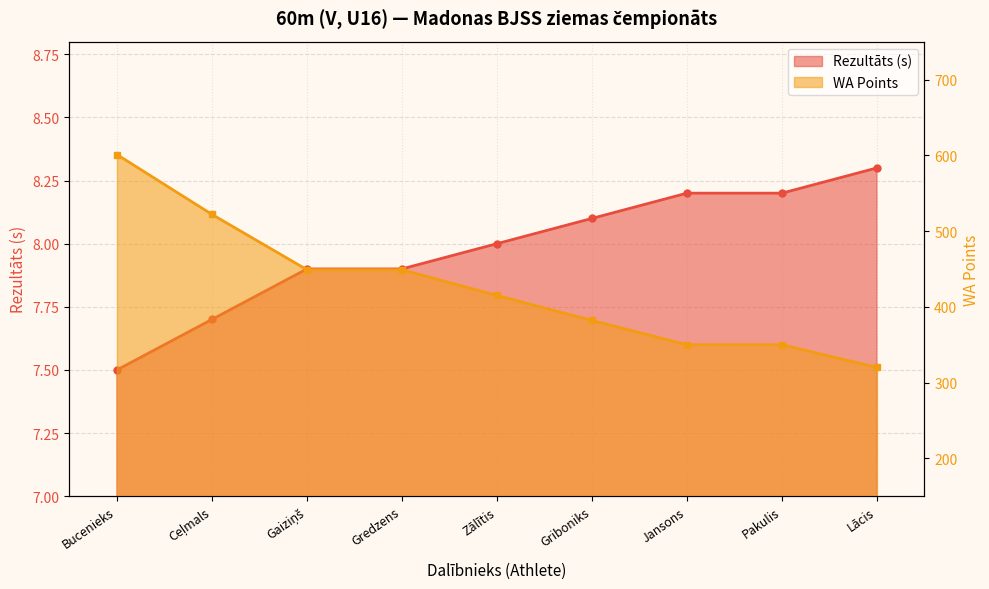

What is the label of the 7th point from the left?

Jansons